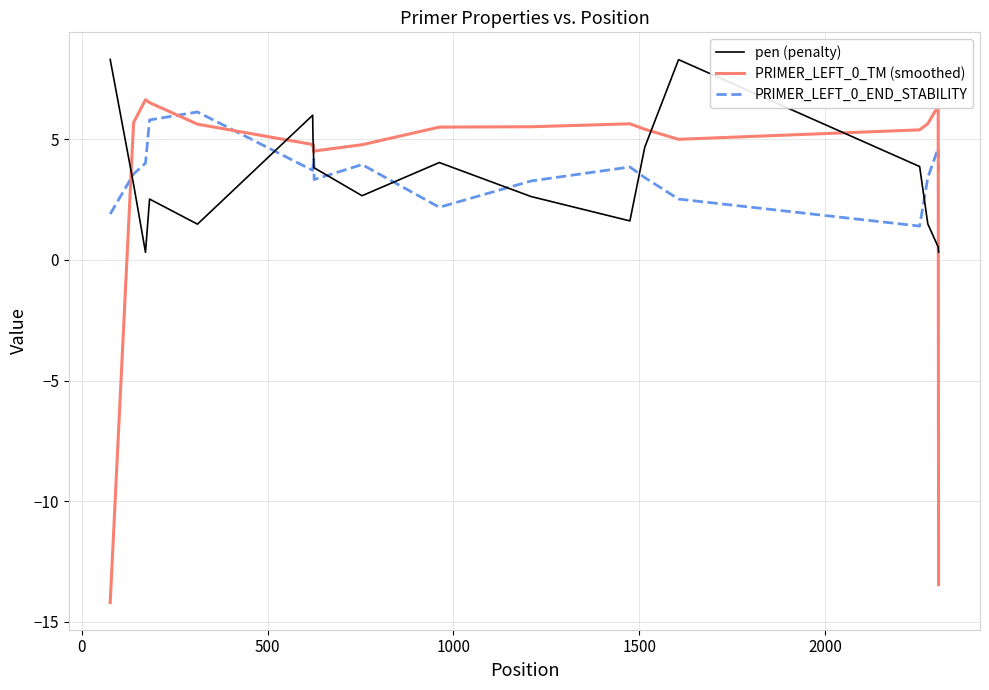

What is the smallest value displayed?

-14.2